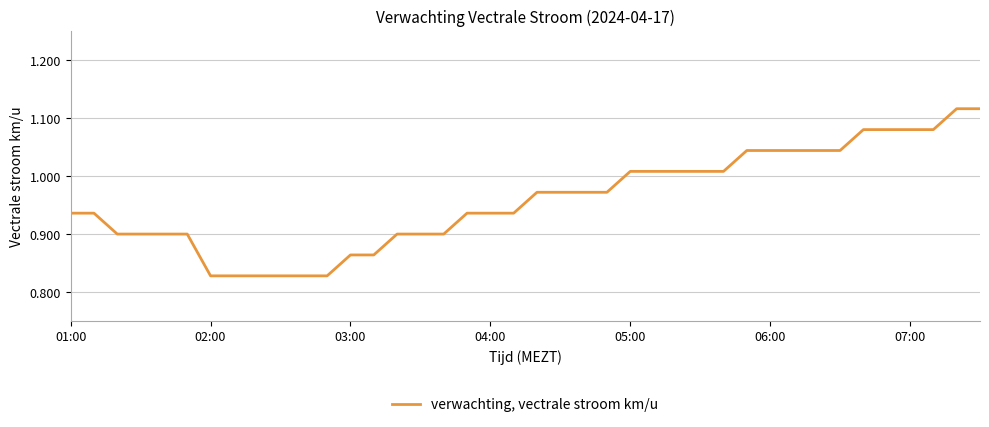

What is the difference between the maximum and minimum values?

0.3